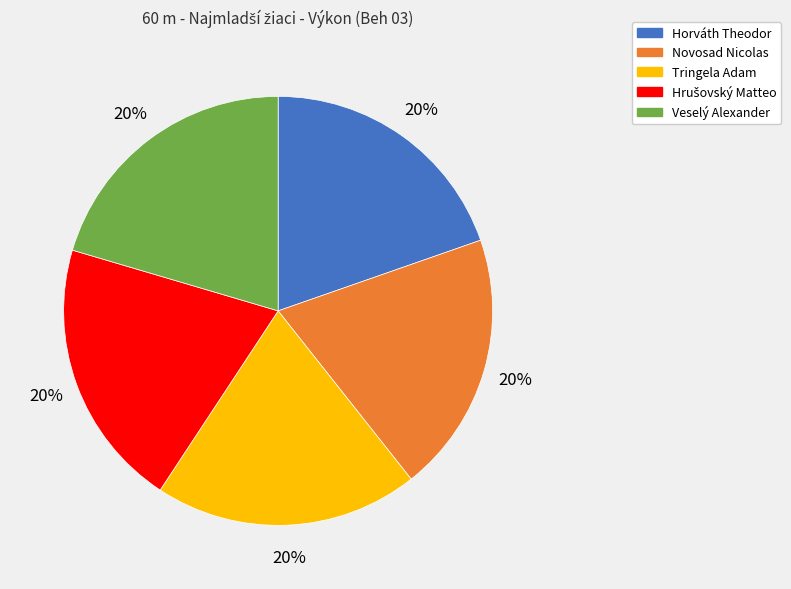

What percentage is the Veselý Alexander slice, to the nearest percent?

20%